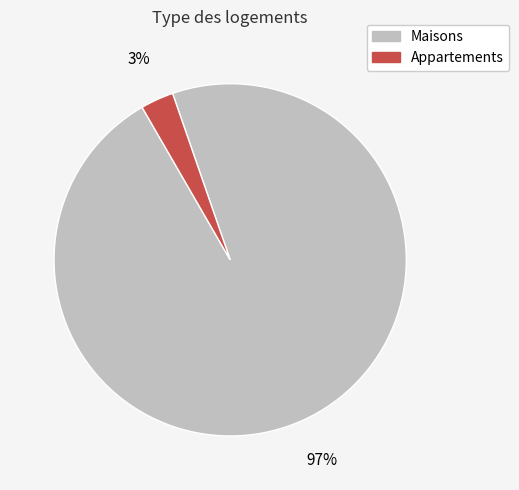

Does any single category account for the majority?

Yes